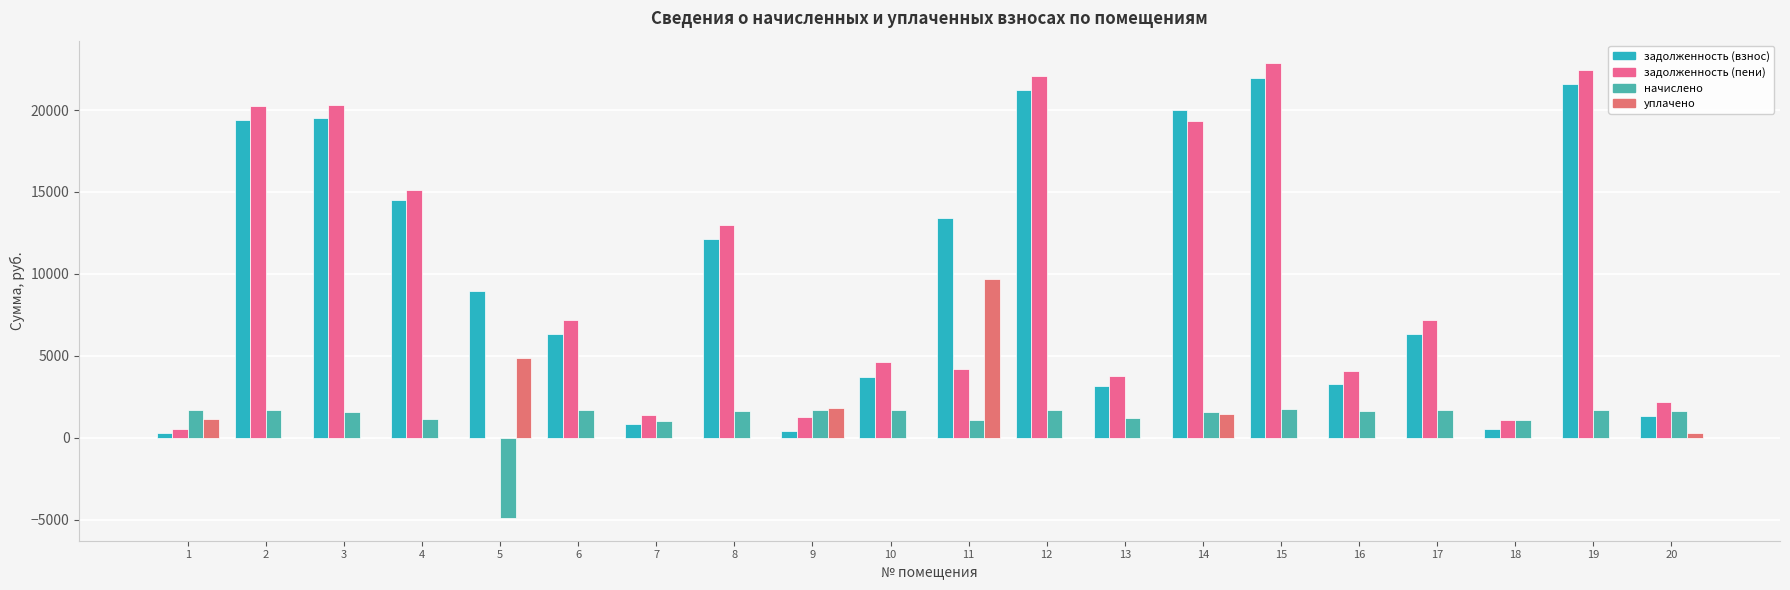

Reading left to right, transcribe all the data shown in this chart.

задолженность (взнос): 1=284.1	2=19402.4	3=19525.0	4=14515.2	5=8945.5	6=6328.7	7=877.5	8=12133.1	9=412.8	10=3743.3	11=13387.4	12=21210.5	13=3156.6	14=20007.6	15=21969.1	16=3283.8	17=6314.4	18=546.0	19=21576.7	20=1354.2
задолженность (пени): 1=567.1	2=20266.2	3=20324.5	4=15092.4	5=0.0	6=7192.5	7=1404.0	8=12959.9	9=1259.1	10=4607.2	11=4232.4	12=22054.9	13=3753.3	14=19343.5	15=22842.7	16=4104.8	17=7176.3	18=1092.0	19=22434.7	20=2175.2
начислено: 1=1704.3	2=1727.7	3=1599.0	4=1154.4	5=-4882.7	6=1727.7	7=1053.0	8=1653.6	9=1692.6	10=1727.7	11=1064.7	12=1688.7	13=1193.4	14=1591.2	15=1747.2	16=1641.9	17=1723.8	18=1092.0	19=1716.0	20=1641.9
уплачено: 1=1137.2	2=0.0	3=0.0	4=0.0	5=4881.9	6=0.0	7=0.0	8=0.0	9=1844.0	10=0.0	11=9687.3	12=0.0	13=0.0	14=1459.7	15=0.0	16=0.0	17=0.0	18=0.0	19=0.0	20=276.0